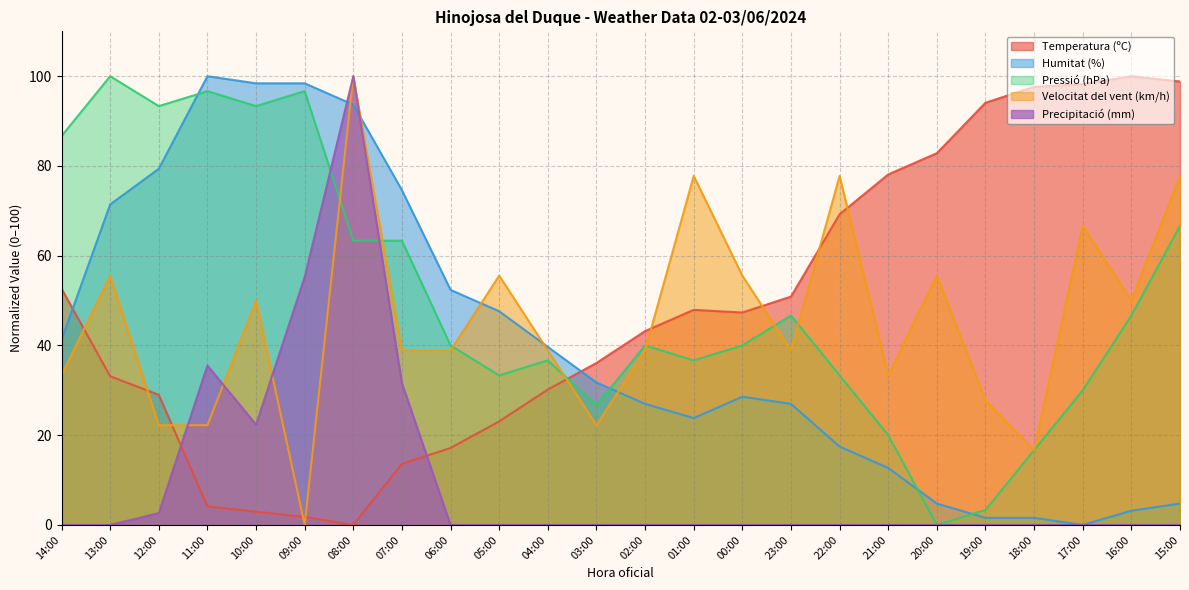

Which label corresponds to the smallest value in the chart?

08:00